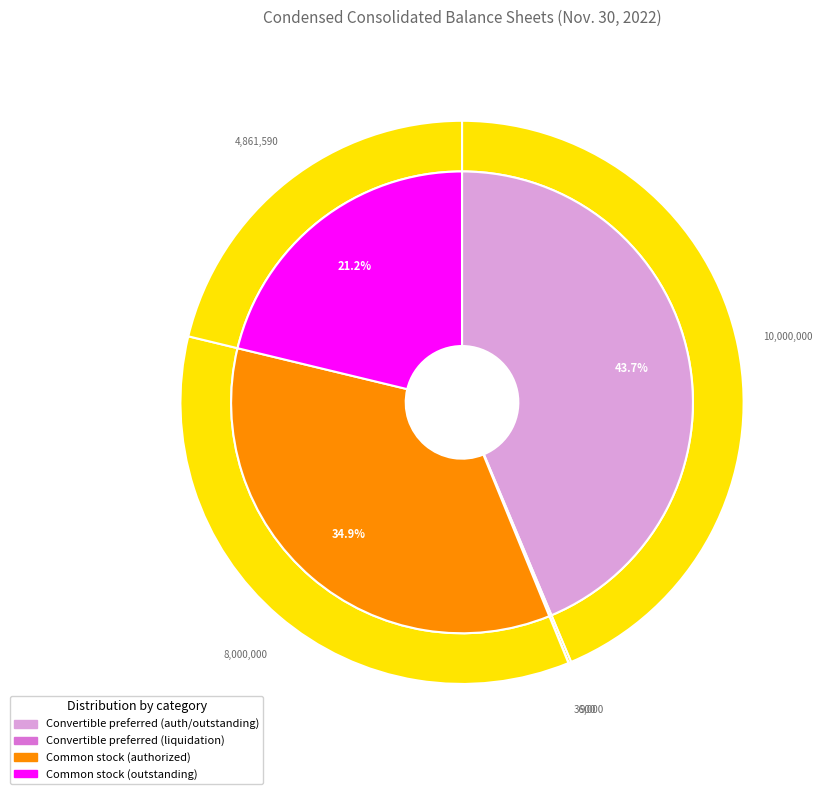

What percentage is the Common stock, shares authorized slice, to the nearest percent?

35%